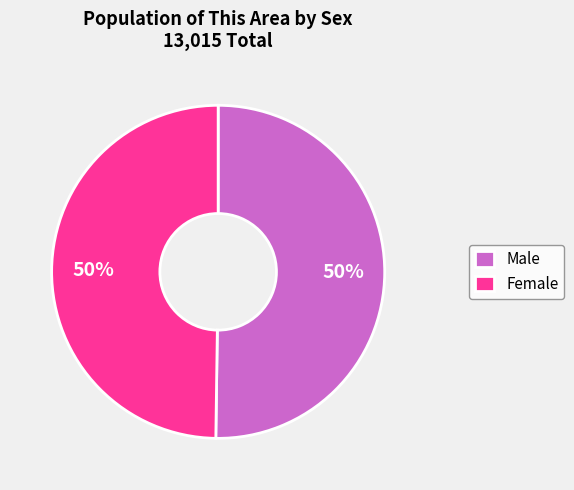

To the nearest percent, what portion does Female represent?

50%